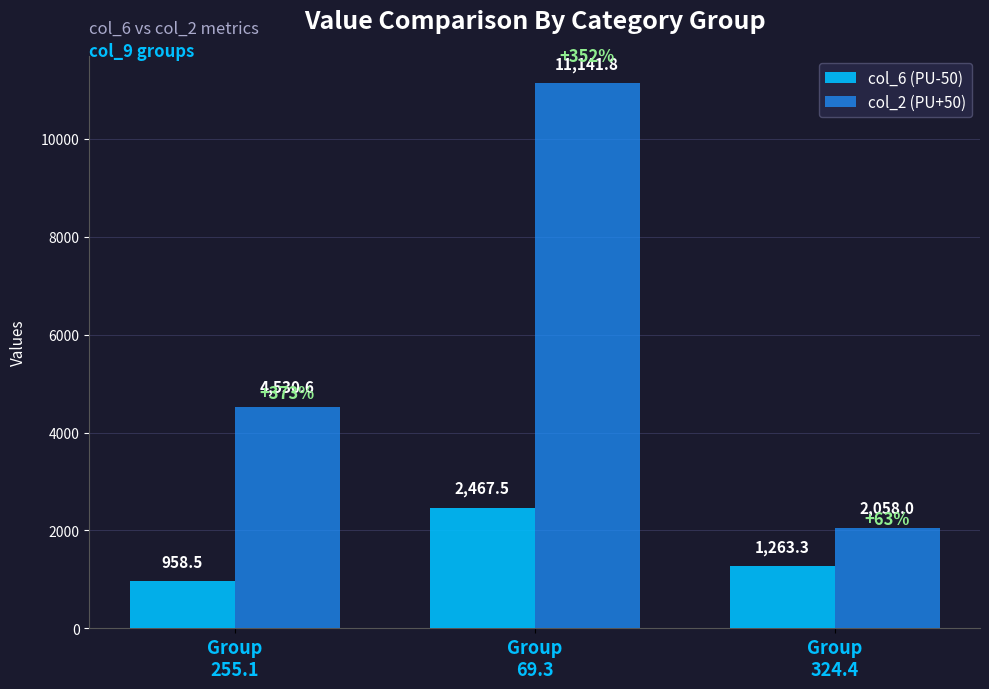

What is the highest value of the col_6 (PU-50) series?

2467.5